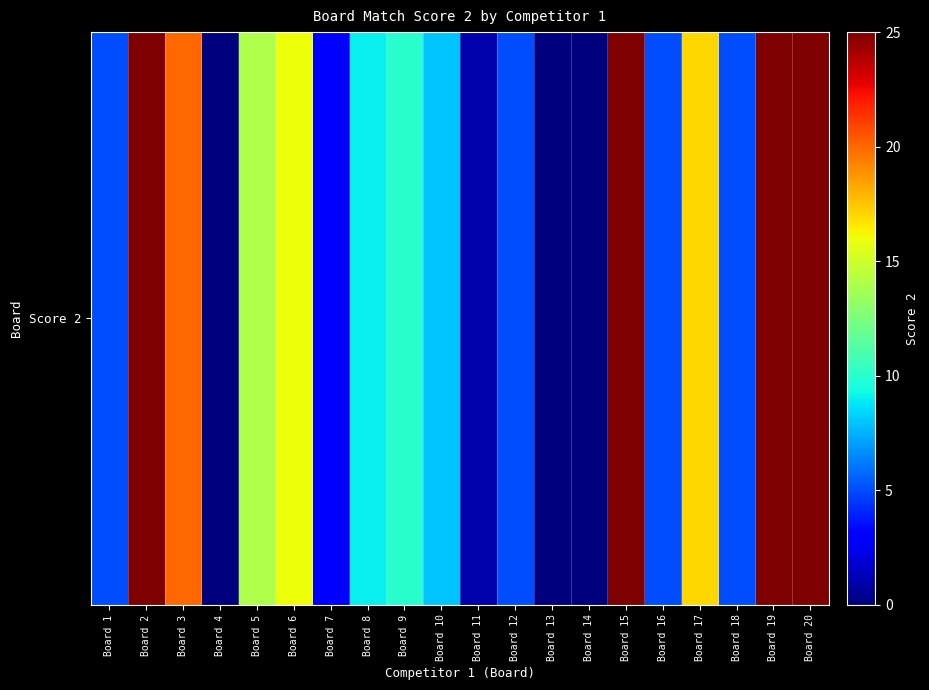

Reading left to right, list all the values displayed in this chart.

5	25	20	0	14	16	3	9	10	8	1	5	0	0	25	5	17	5	25	25